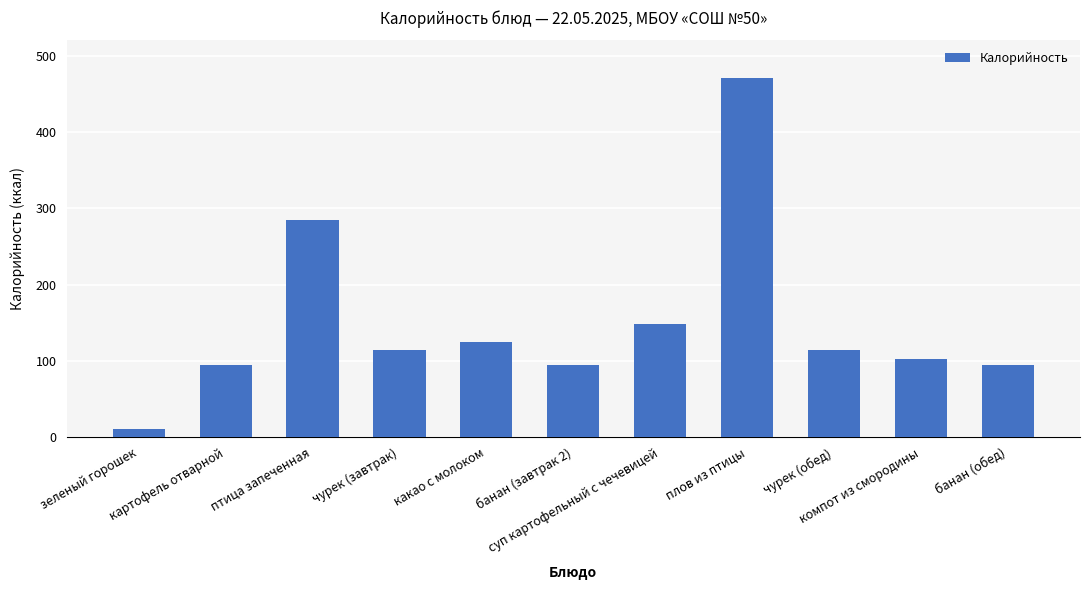

Where does the data first go above 114?

птица запеченная